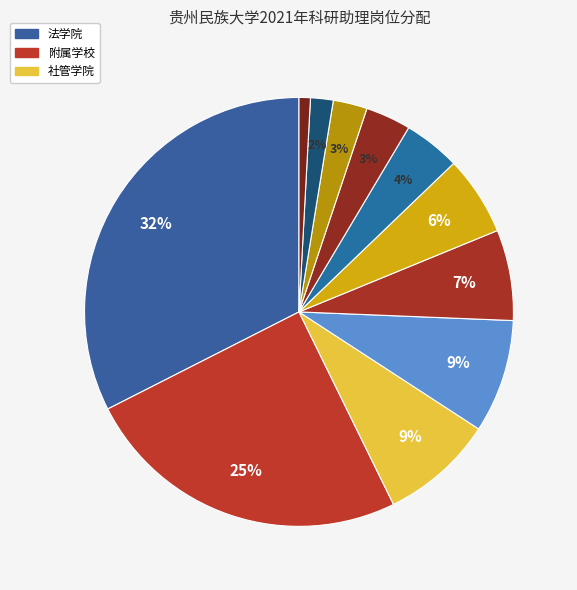

How many slices are in this pie chart?

11